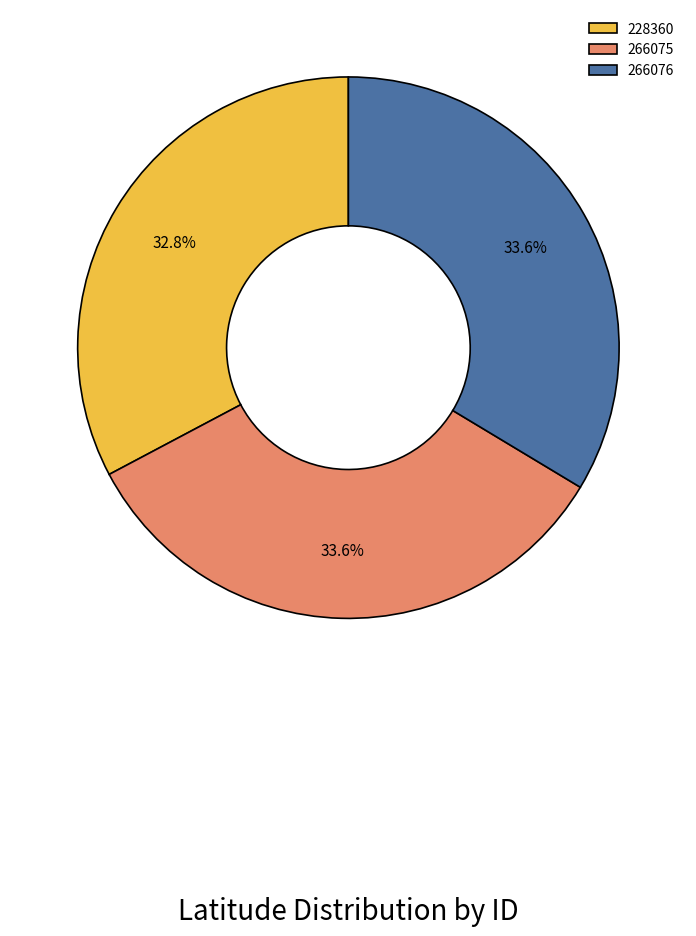

Count the number of slices in the pie.

3